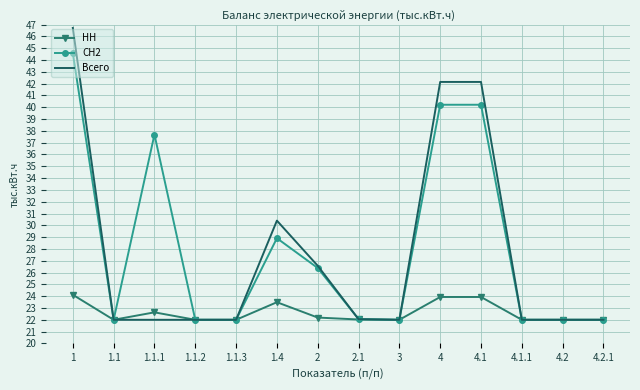

What are all the series names shown in the legend?

НН, СН2, Всего